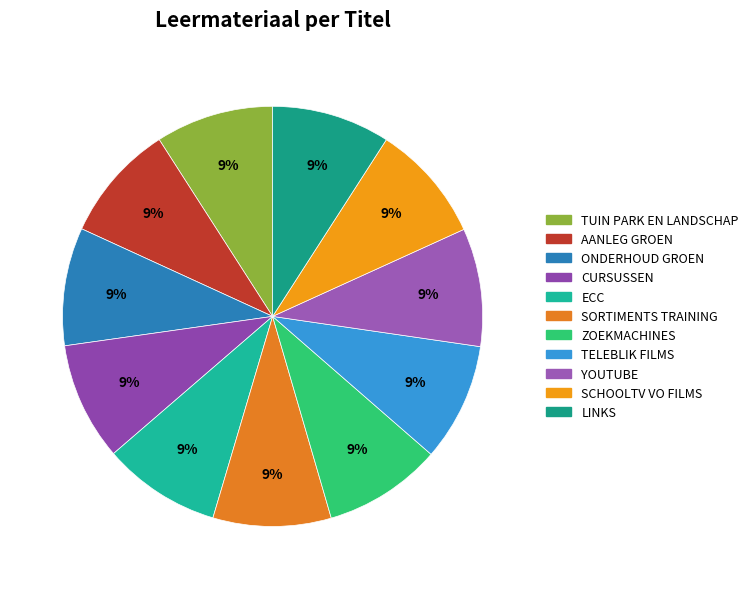

Count the number of slices in the pie.

11